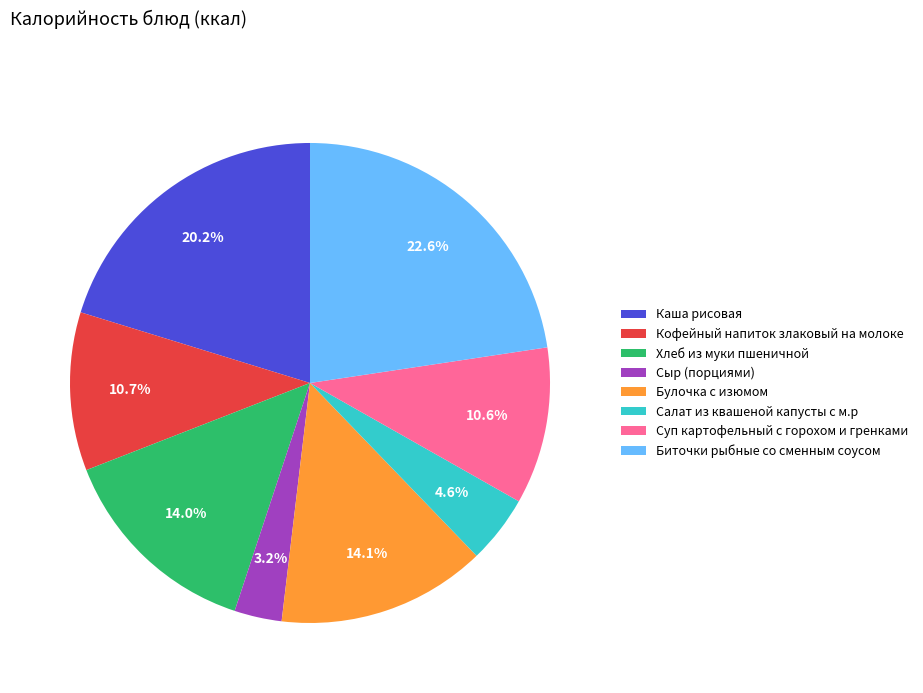

The Каша рисовая slice represents 20% of the pie. True or false?

True